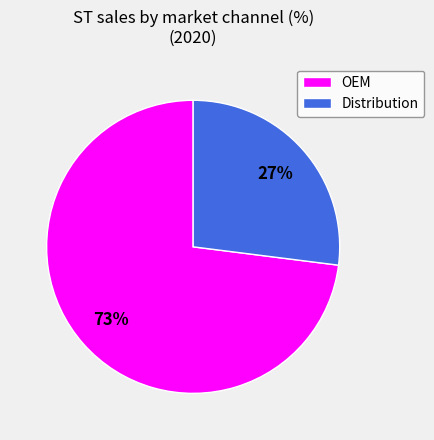

To the nearest percent, what is the combined percentage of Distribution and OEM?

100%